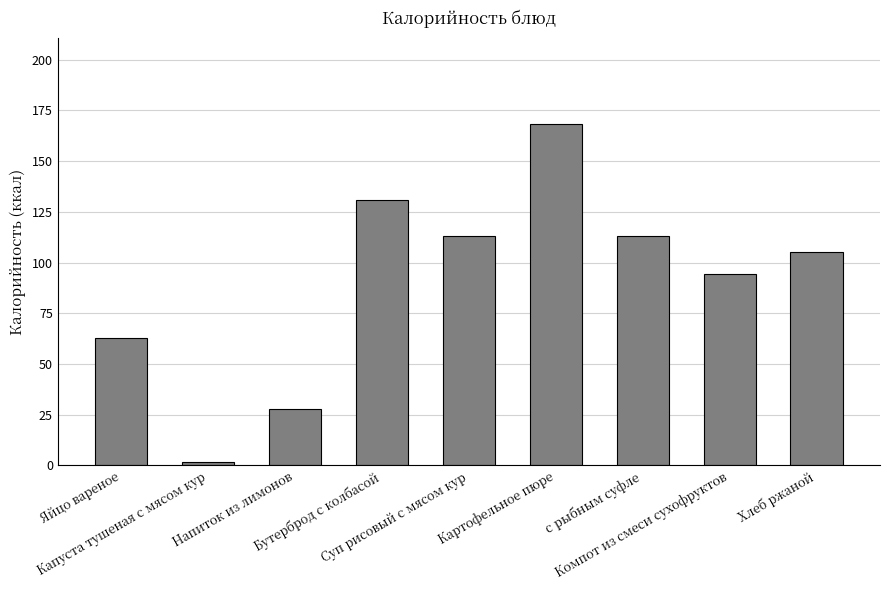

The chart shows a value of 6.2 at Напиток из лимонов. True or false?

False